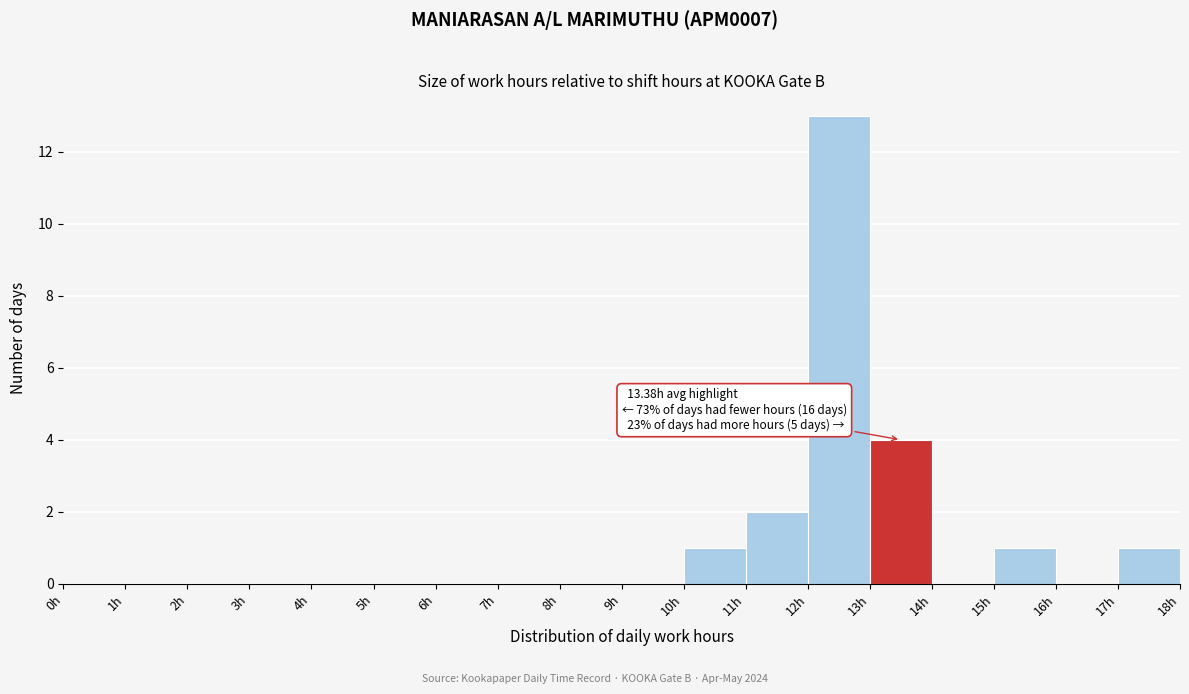

Over which range of the x-axis is the bar tallest?

12 to 13